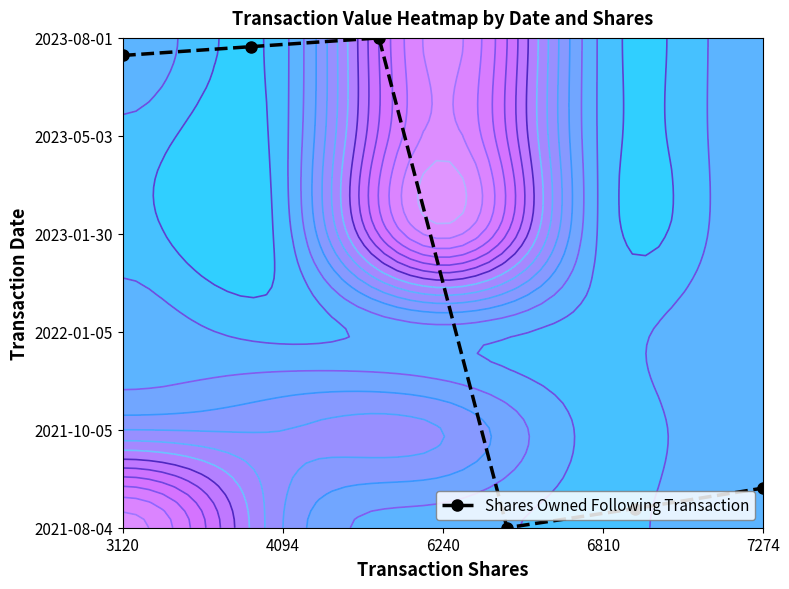

Where does the data first go above 4?

3120